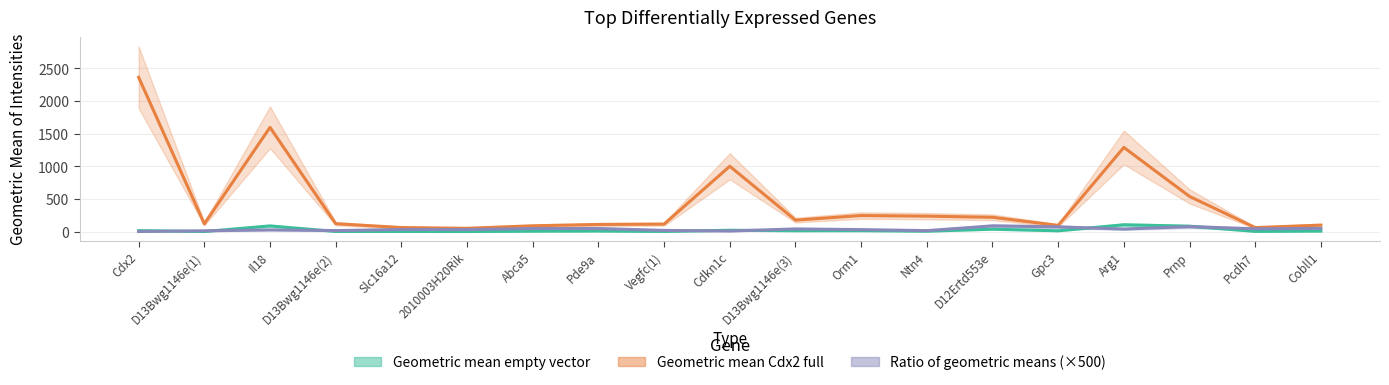

What is the label of the 14th point from the left?

D12Ertd553e